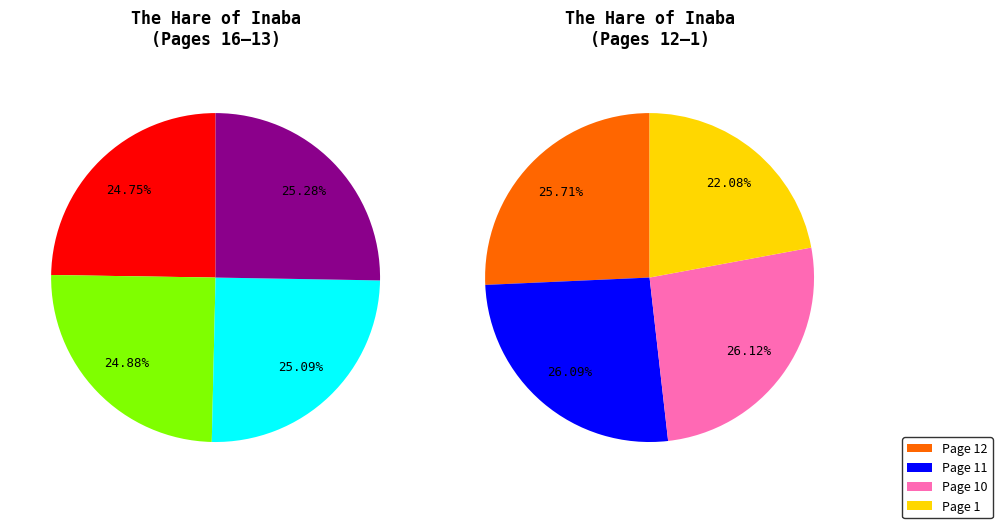

Rank the categories by value from highest to lowest.

Page 10, Page 11, Page 12, Page 13, Page 14, Page 15, Page 16, Page 1